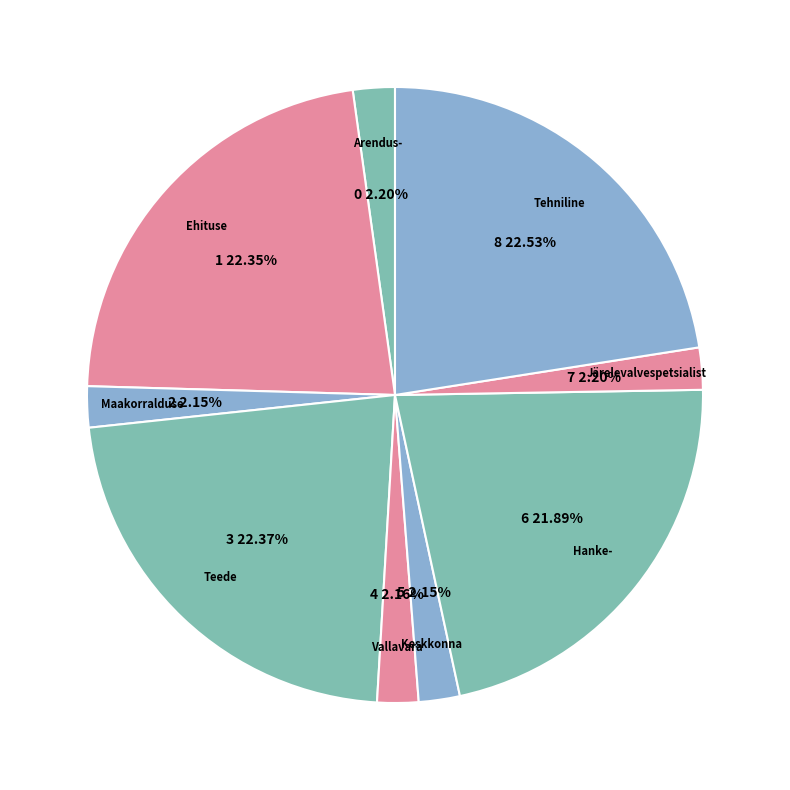

Is there a majority slice in this chart?

No